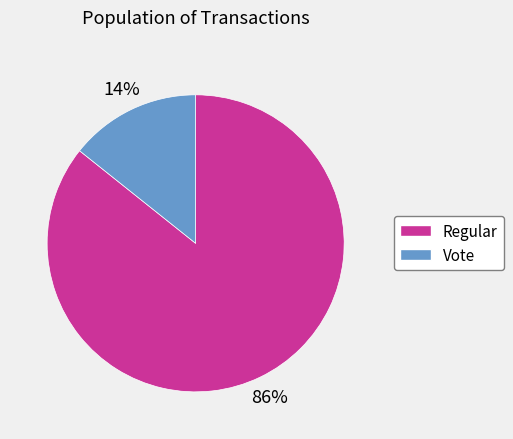

The Vote slice represents 14% of the pie. True or false?

True